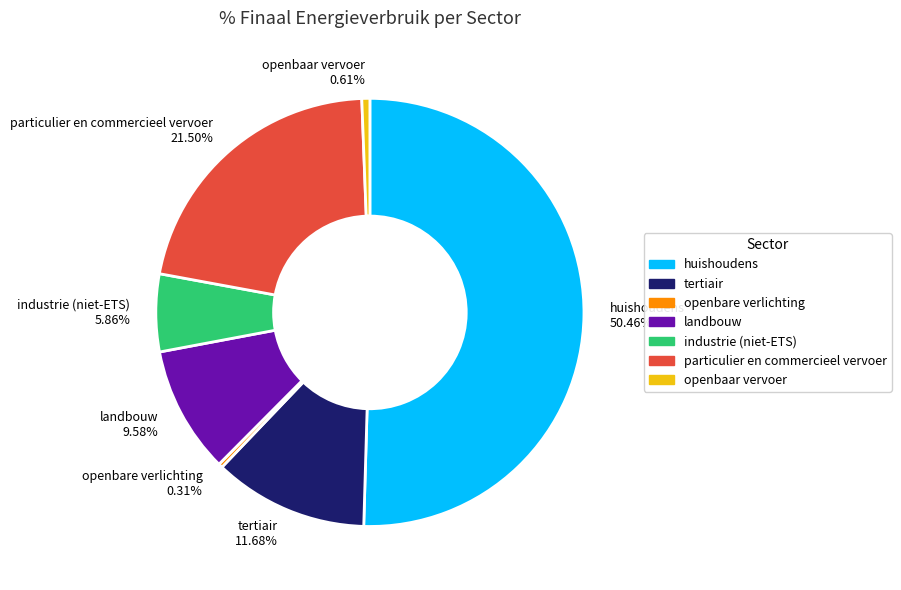

The landbouw slice represents 17% of the pie. True or false?

False